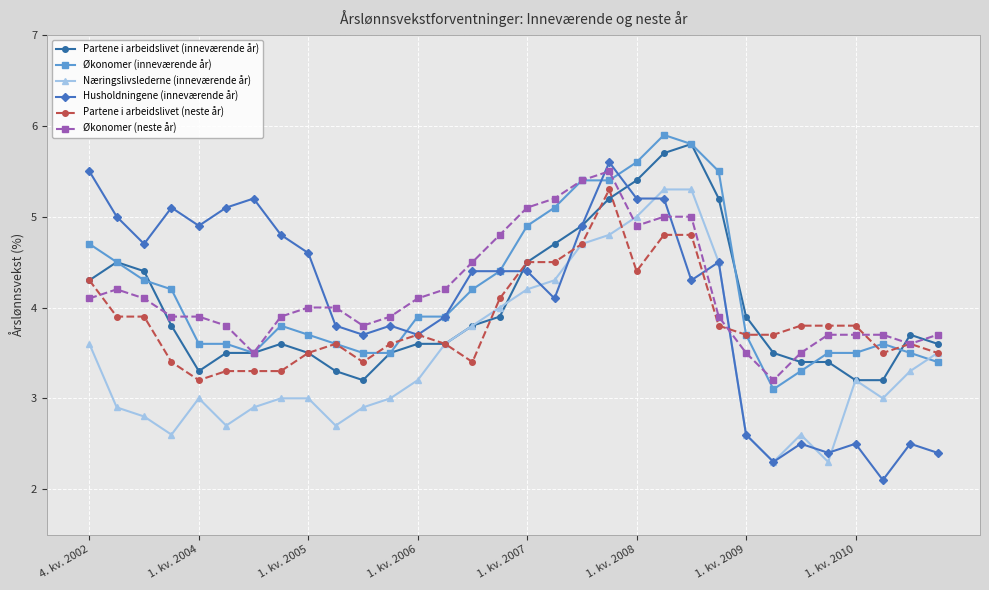

What is the sum of all Partene i arbeidslivet (neste år) values?

123.7